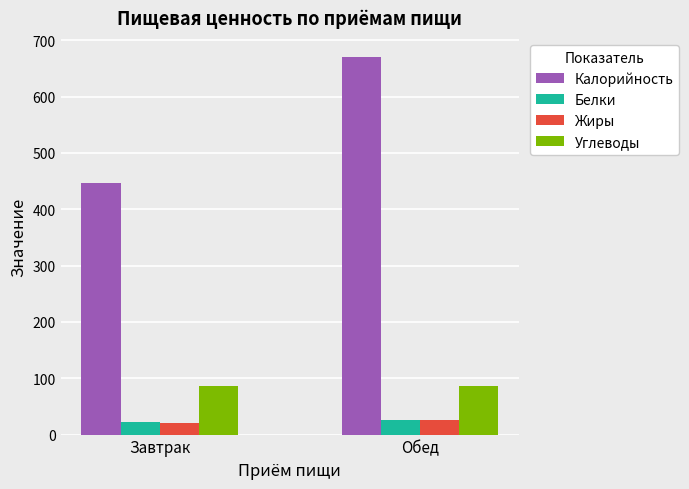

The Калорийность series shows 150.0 at Обед. True or false?

False